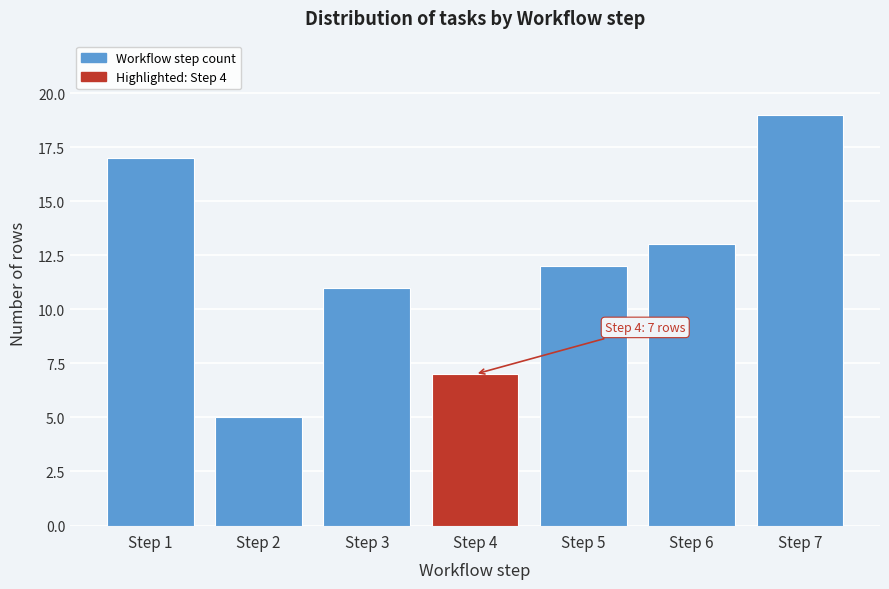

Reading right to left, extract all data points from this chart.

19	13	12	7	11	5	17